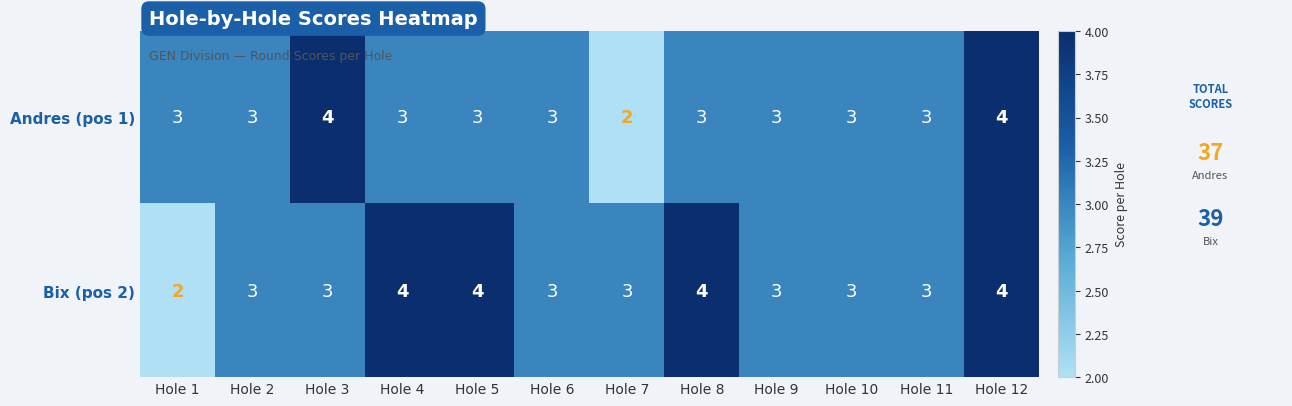

Rank the series by their average value, from lowest to highest.

Andres (pos 1), Bix (pos 2)